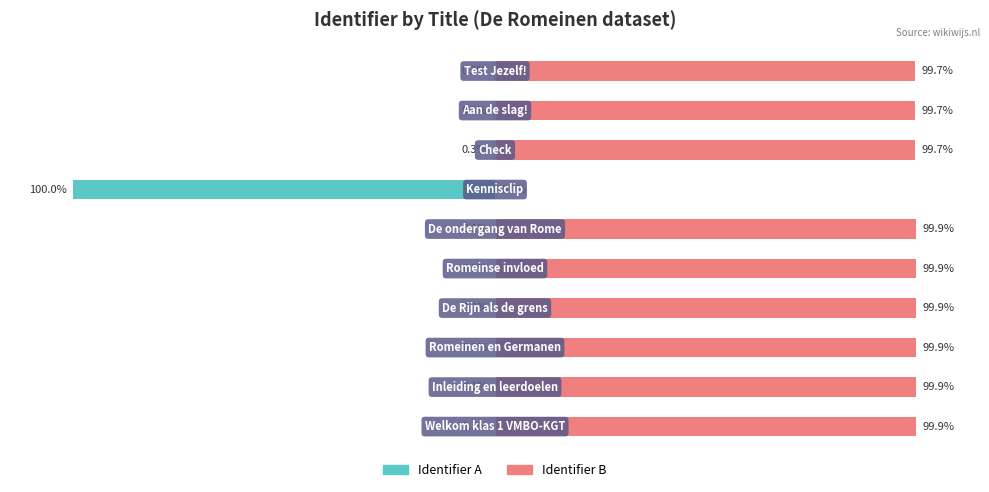

What is the average value of the Identifier A series?

-10.2